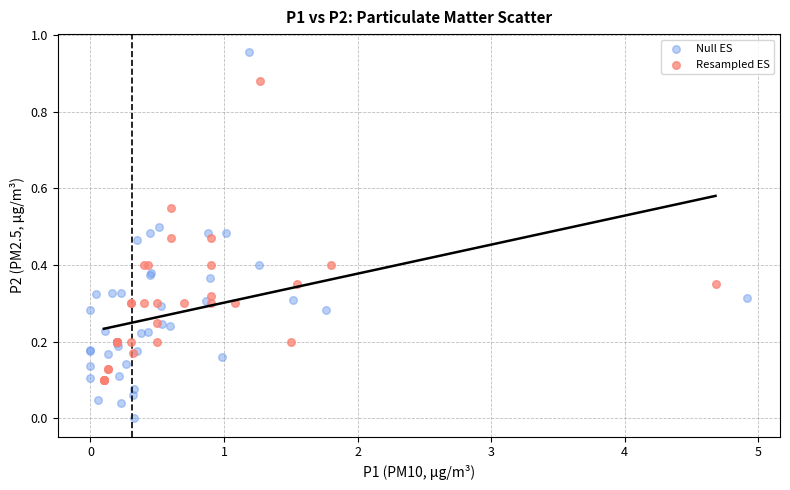

What are all the series names shown in the legend?

Null ES, Resampled ES